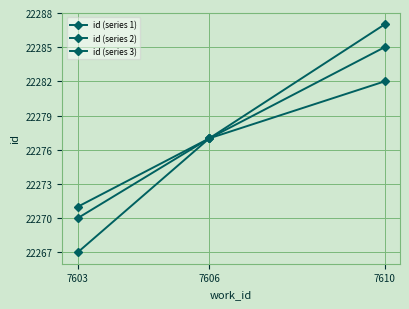

The value of id (series 3) at 7603 is 38401. True or false?

False